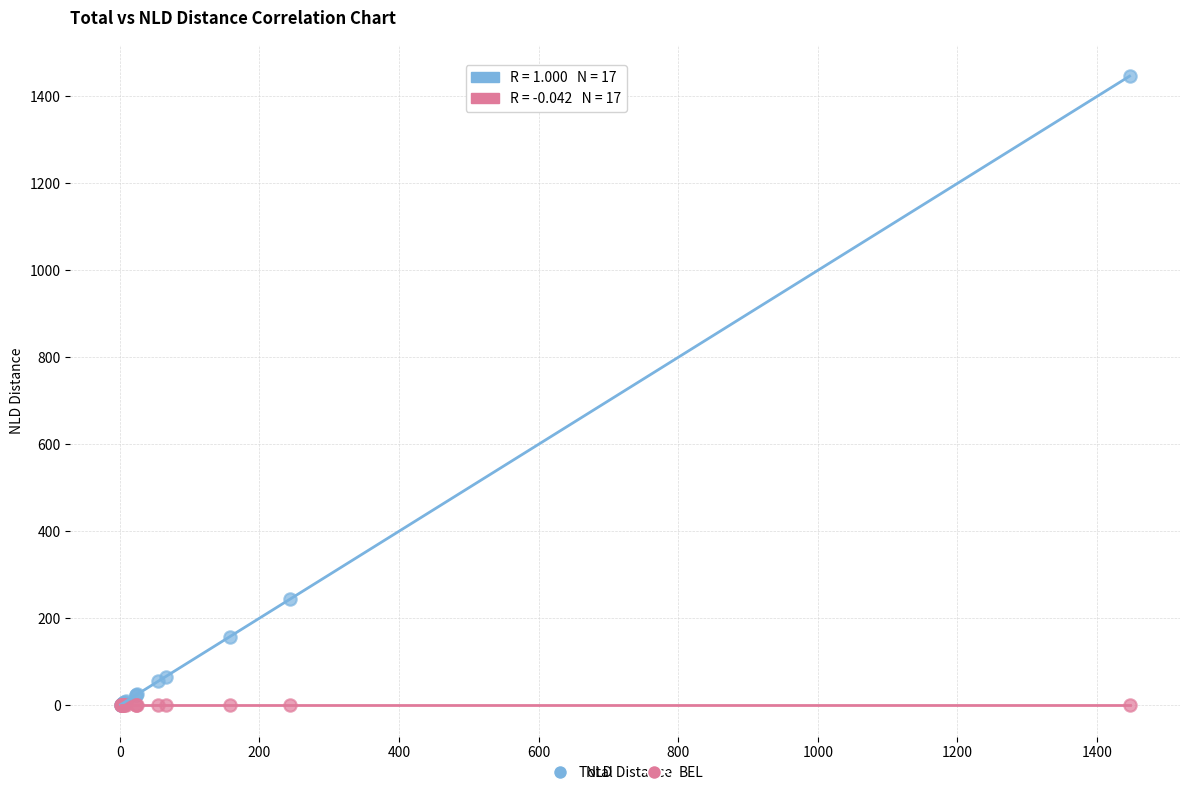

In the NLD series, what Y value is closest to 723?

244.2